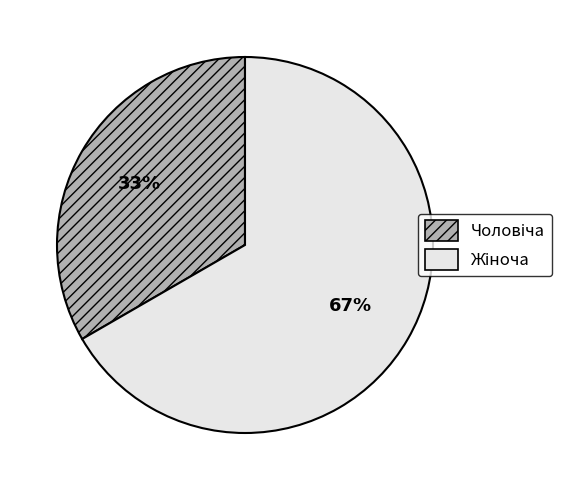

Is there a majority slice in this chart?

Yes